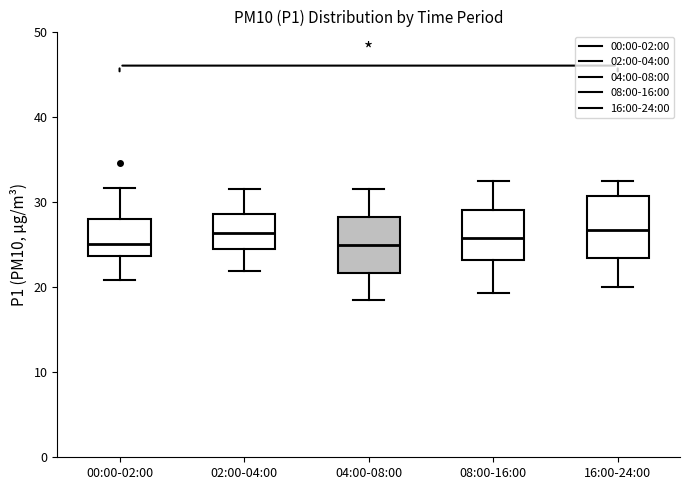

Reading left to right, transcribe this box plot: for each box, give where its median line is, the range the box spans, and where its two whiskers end, as read against the y-axis. The values are not printed on the chart, so give them approximately, as read against the axis.

00:00-02:00: median 25, box 24 to 28, whiskers 21 to 32
02:00-04:00: median 26, box 24 to 29, whiskers 22 to 32
04:00-08:00: median 25, box 22 to 28, whiskers 19 to 32
08:00-16:00: median 26, box 23 to 29, whiskers 19 to 32
16:00-24:00: median 27, box 23 to 31, whiskers 20 to 33